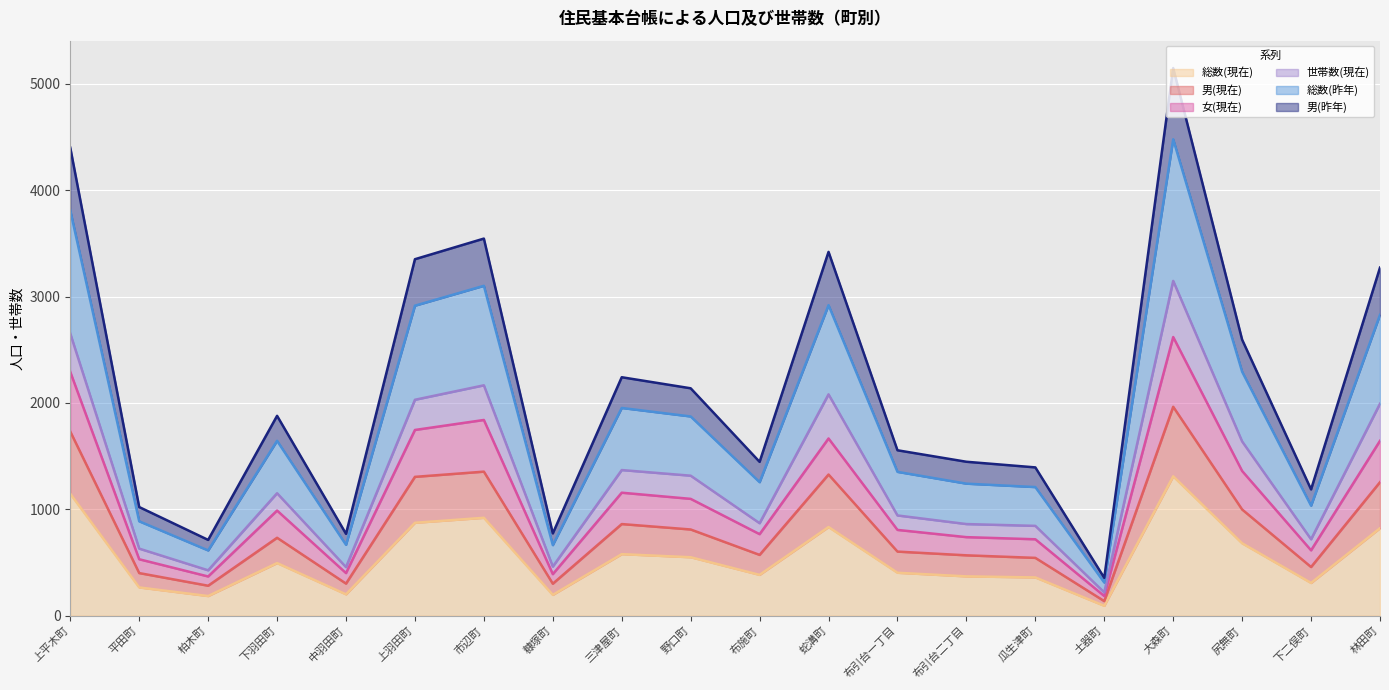

What are all the series names shown in the legend?

総数(現在), 男(現在), 女(現在), 世帯数(現在), 総数(昨年), 男(昨年)